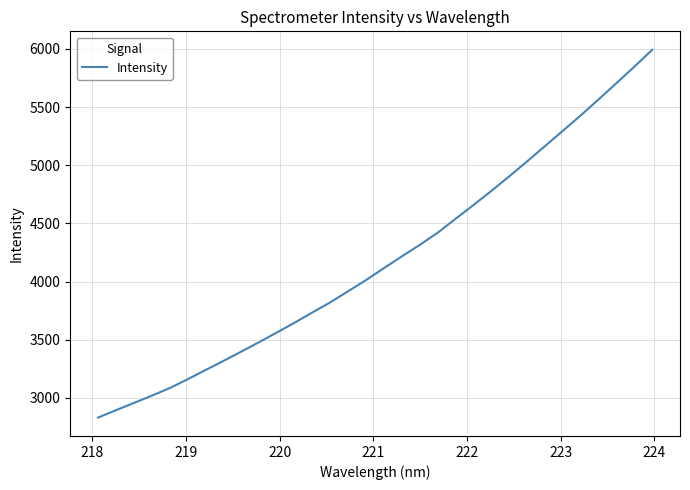

What is the smallest value displayed?

2830.2